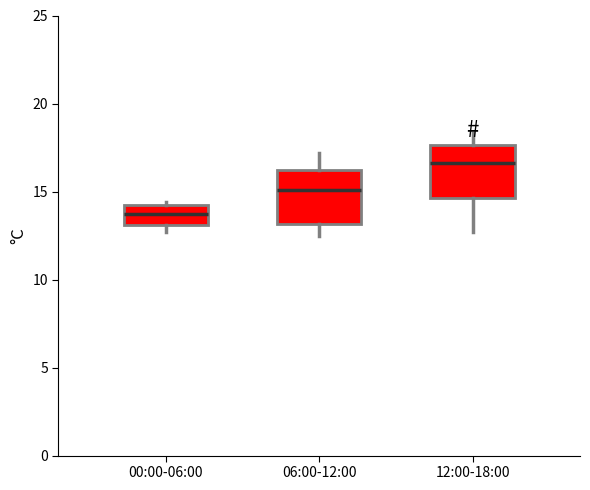

Reading left to right, read every box against the y-axis: the position of its median line, the range the box covers, and the ends of its whiskers. The values are not printed on the chart, so give them approximately, as read against the axis.

00:00-06:00: median 14.0 (inside the box), box 13.0 to 14.0, whiskers 12.5 to 14.5
06:00-12:00: median 15.0, box 13.0 to 16.0, whiskers 12.5 to 17.0
12:00-18:00: median 16.5, box 14.5 to 17.5, whiskers 12.5 to 18.5